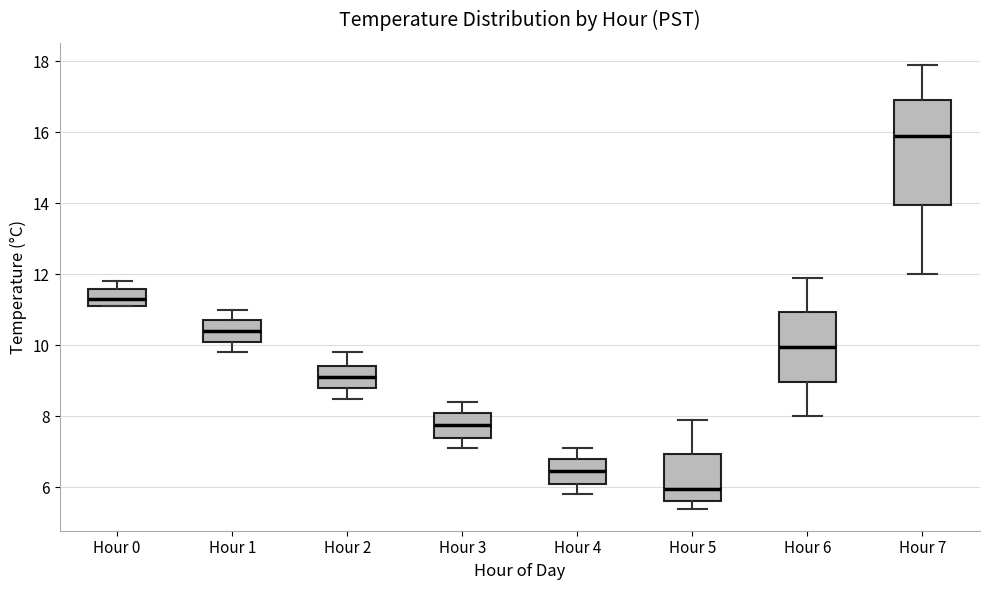

Comparing the boxes themselves (not the whiskers), which one is the tallest?

Hour 7